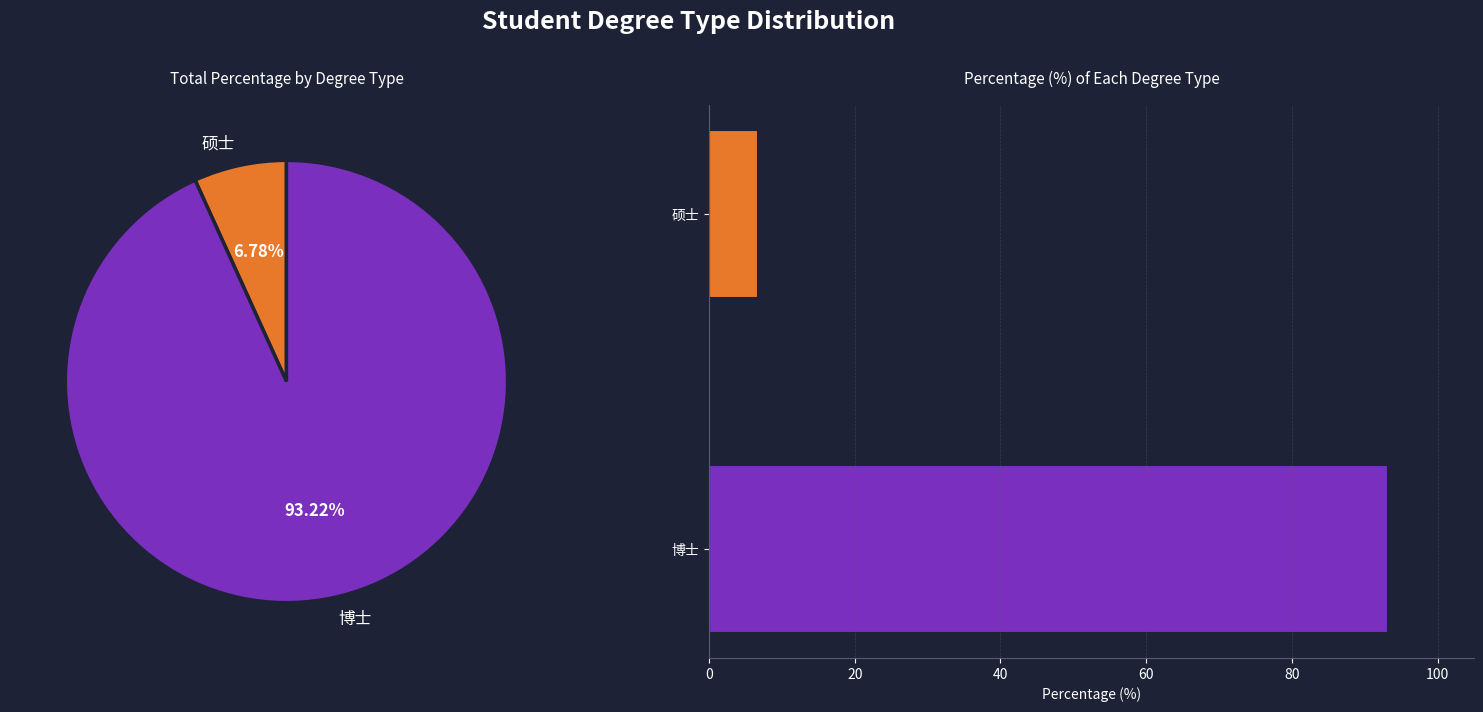

Does any single category account for the majority?

Yes